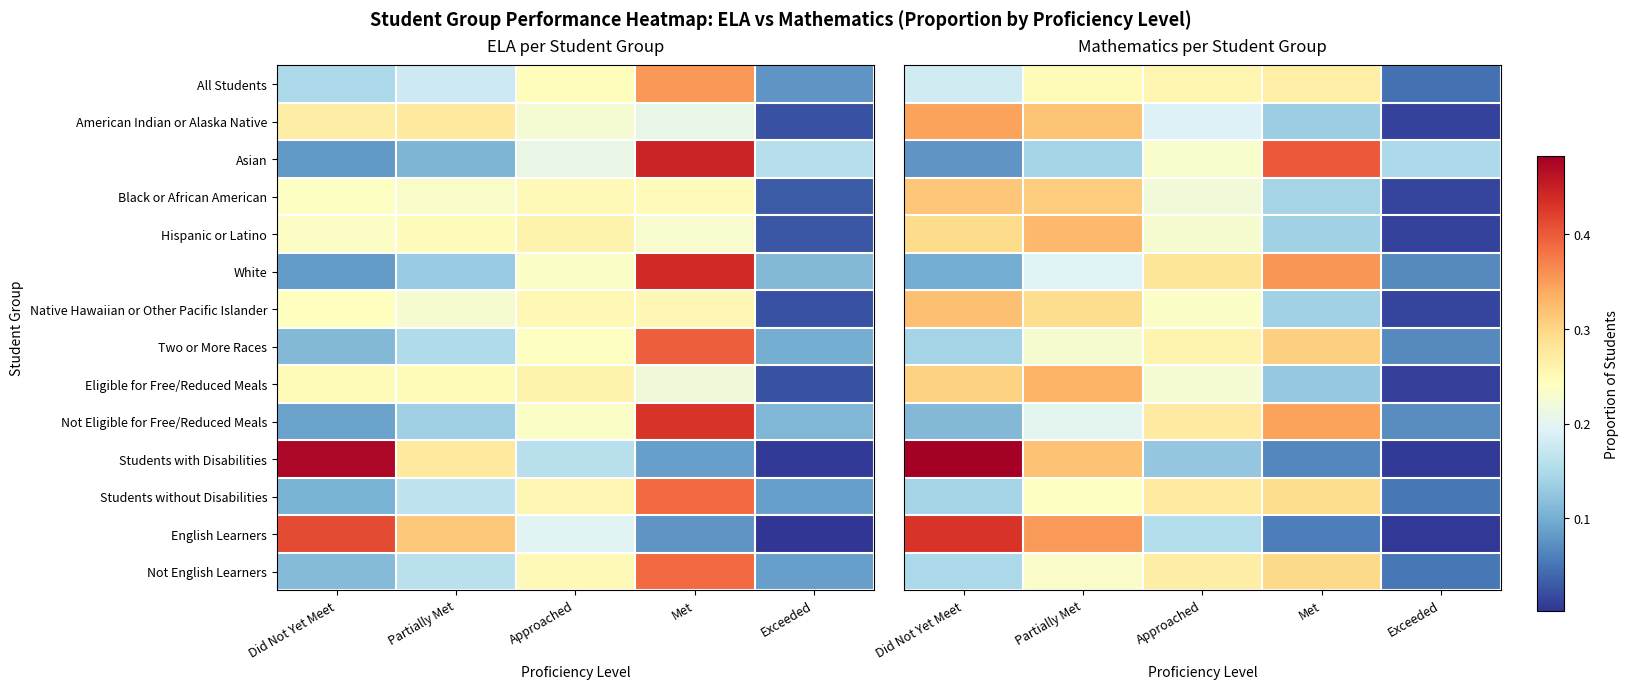

True or false: Native Hawaiian or Other Pacific Islander has a value of 0.2 at Approached.

True